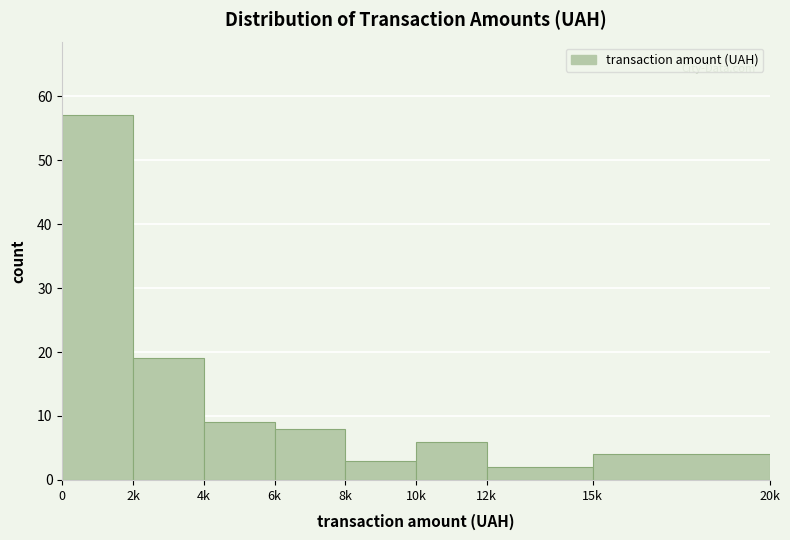

Reading right to left, transcribe all the data shown in this chart.

4	2	6	3	8	9	19	57